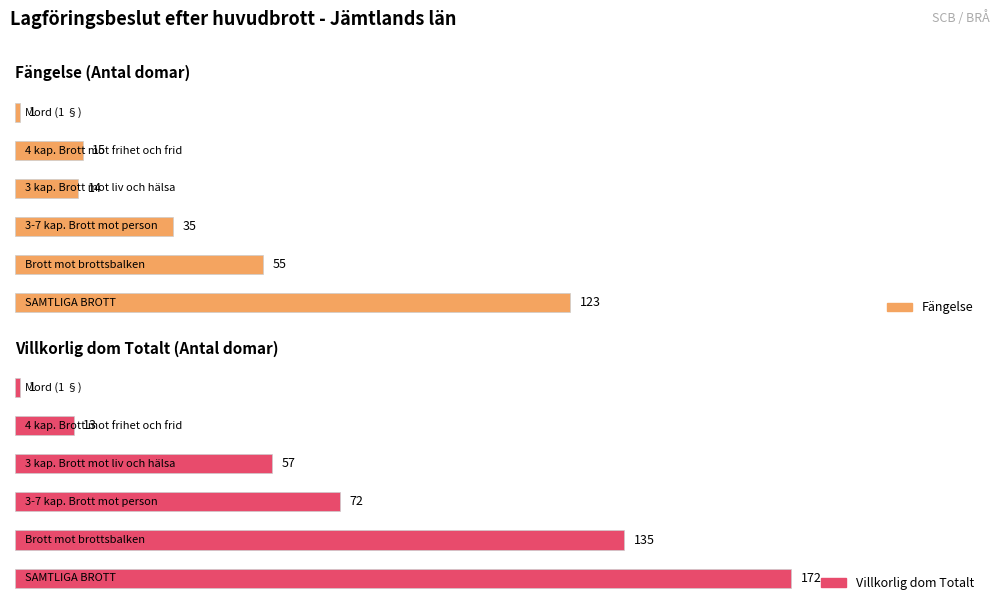

Which series changed the most between 3-7 kap. Brott mot person and 4 kap. Brott mot frihet och frid?

Villkorlig dom Totalt